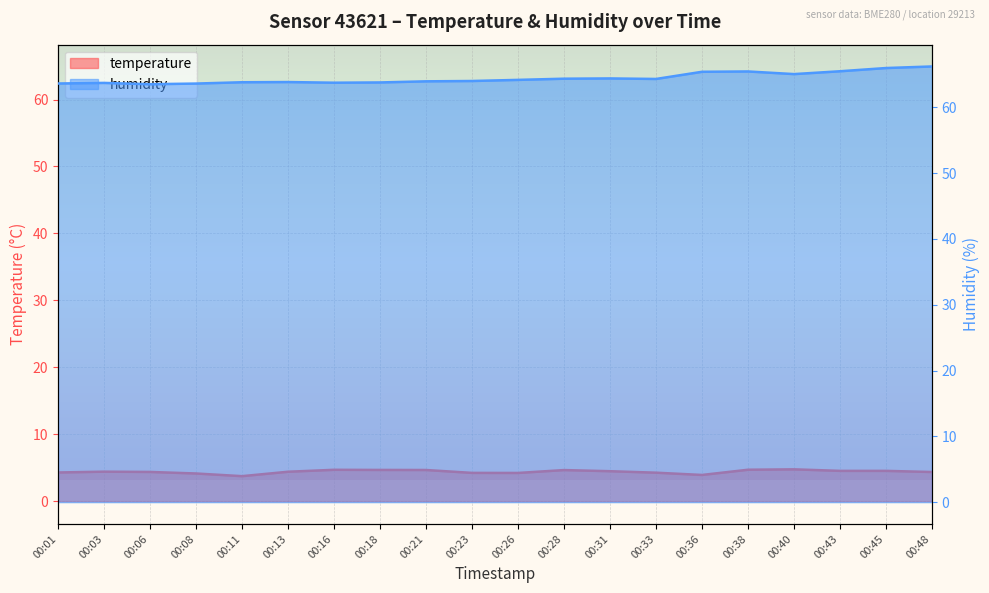

True or false: temperature has more than 1 interior local peaks.

True